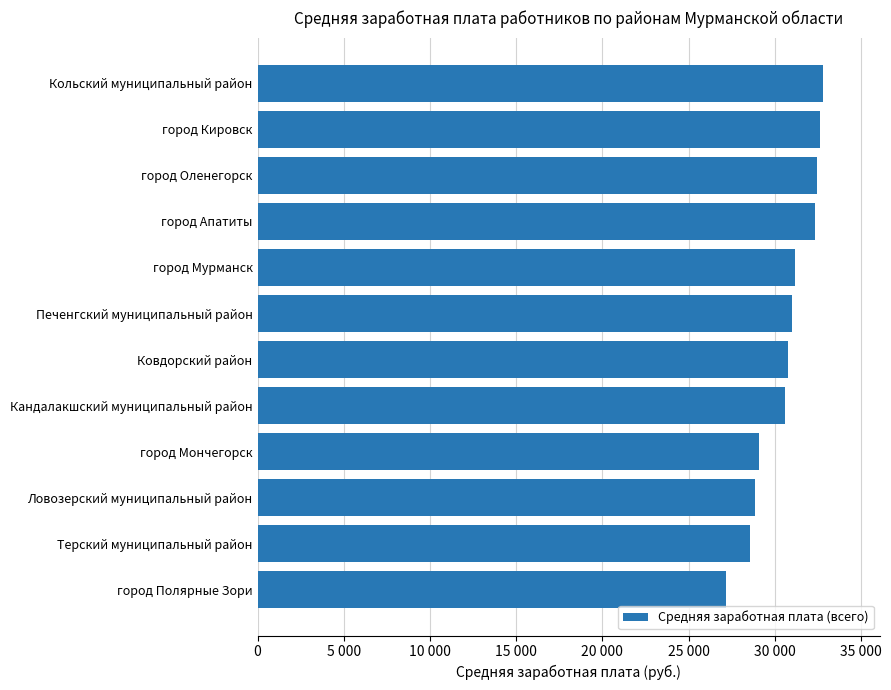

Does the chart contain any negative values?

No